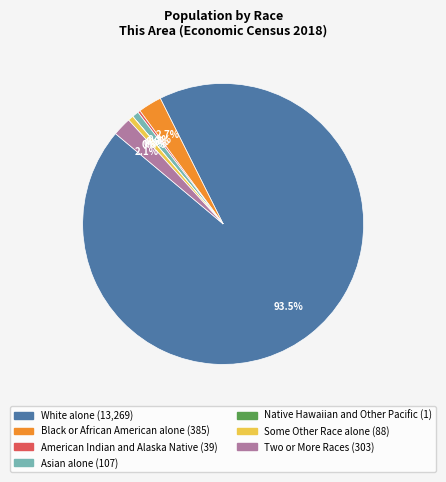

To the nearest percent, what is the difference between the Some Other Race alone and Two or More Races slice percentages?

2%